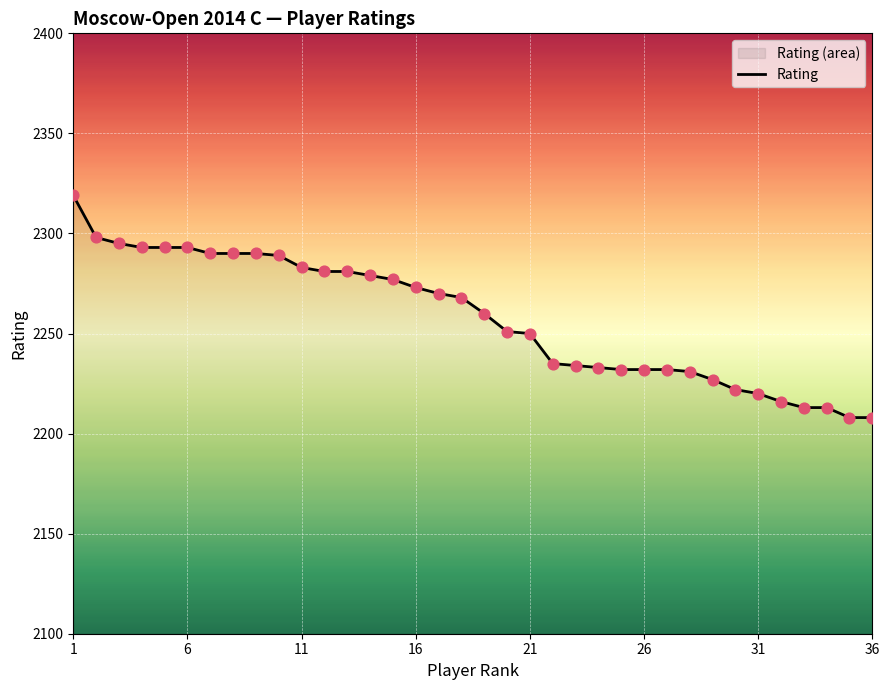

What is the ratio of the value at 31 to the value at 6?

1.0